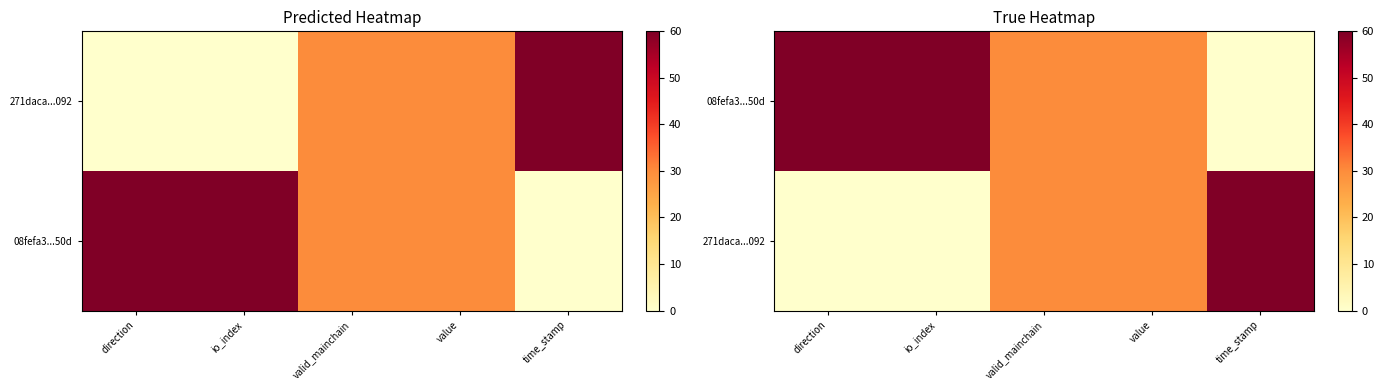

At how many categories does at least one series exceed 38?

3